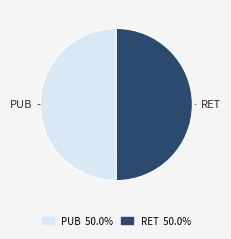

Approximately how many times larger is the value at PUB compared to RET?

1.0